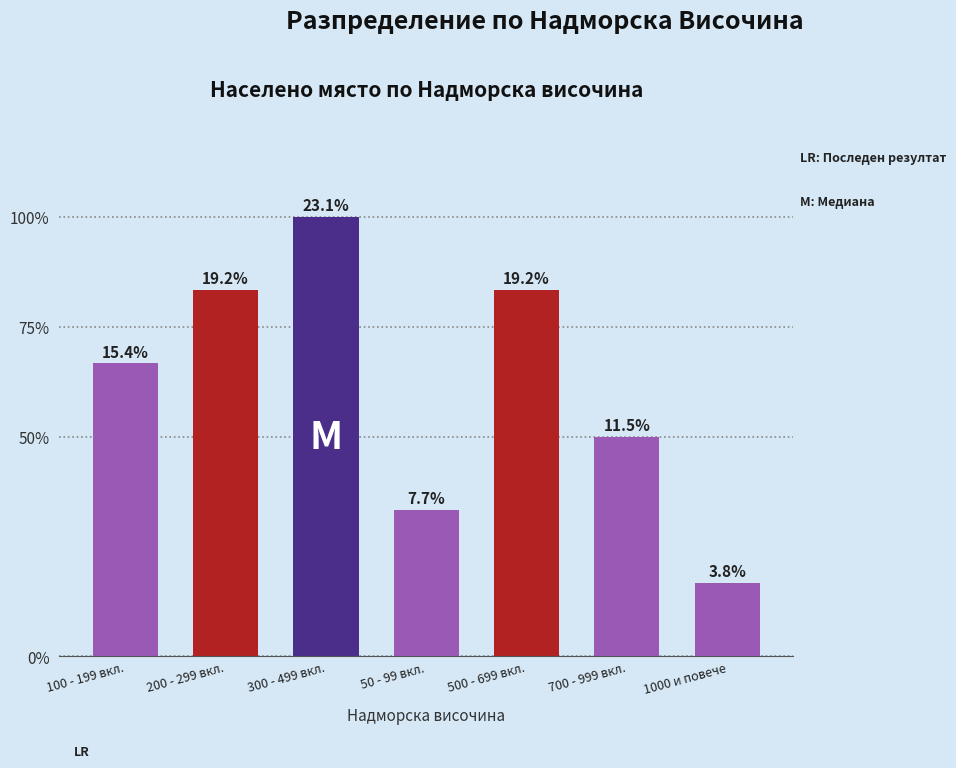

Does the chart contain any negative values?

No